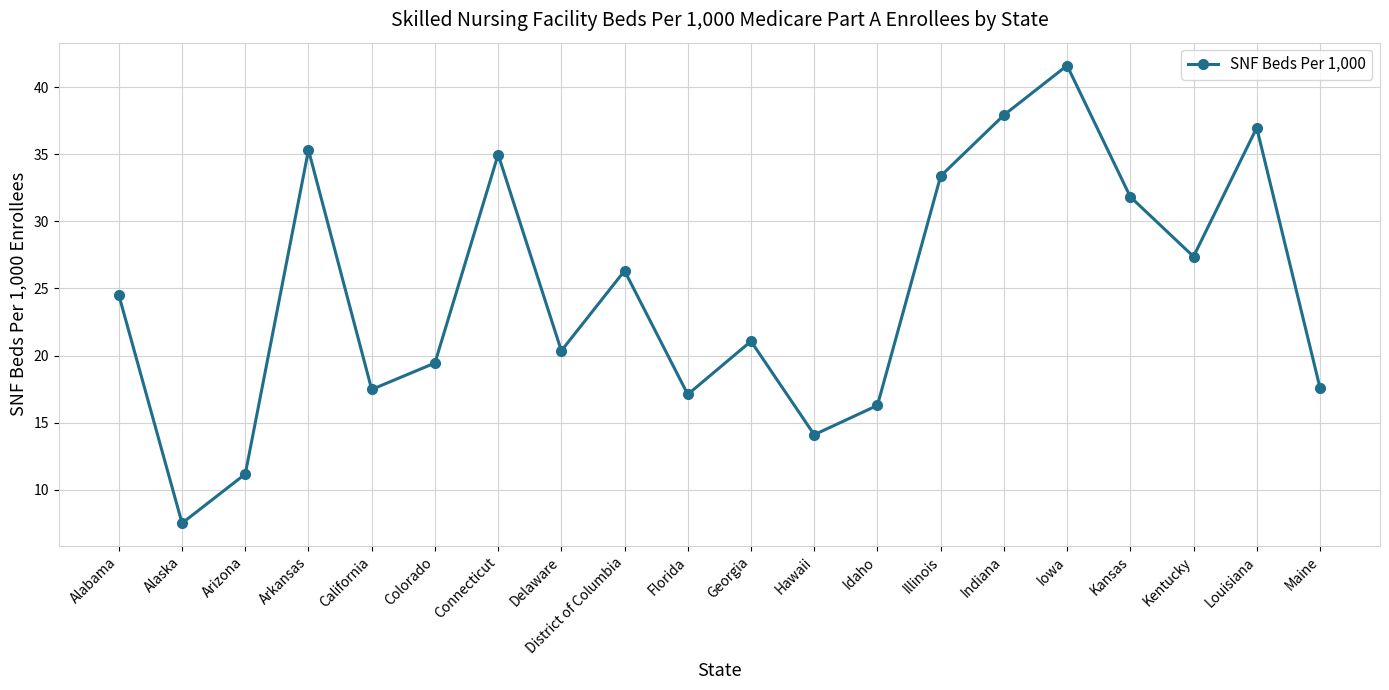

True or false: there are more than 1 points higher than both neighbors.

True